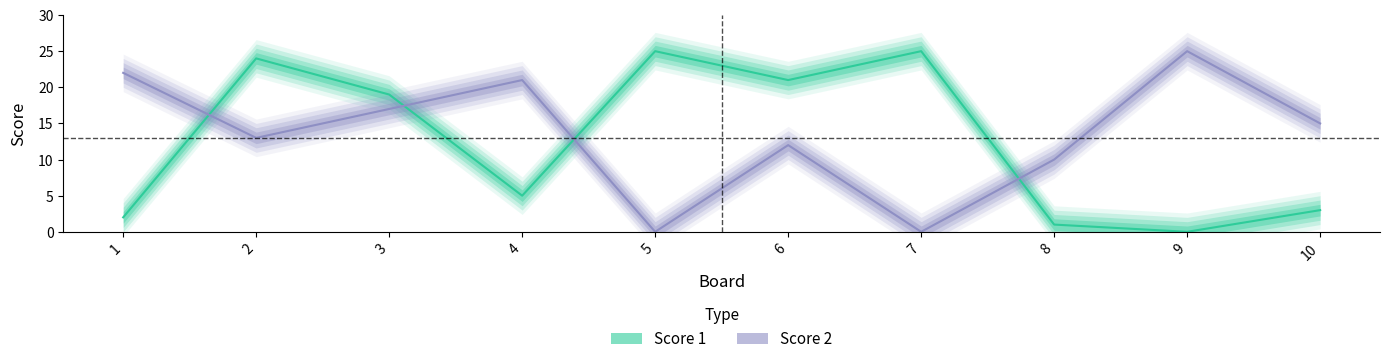

True or false: Score 2 and Score 1 cross at least once.

True